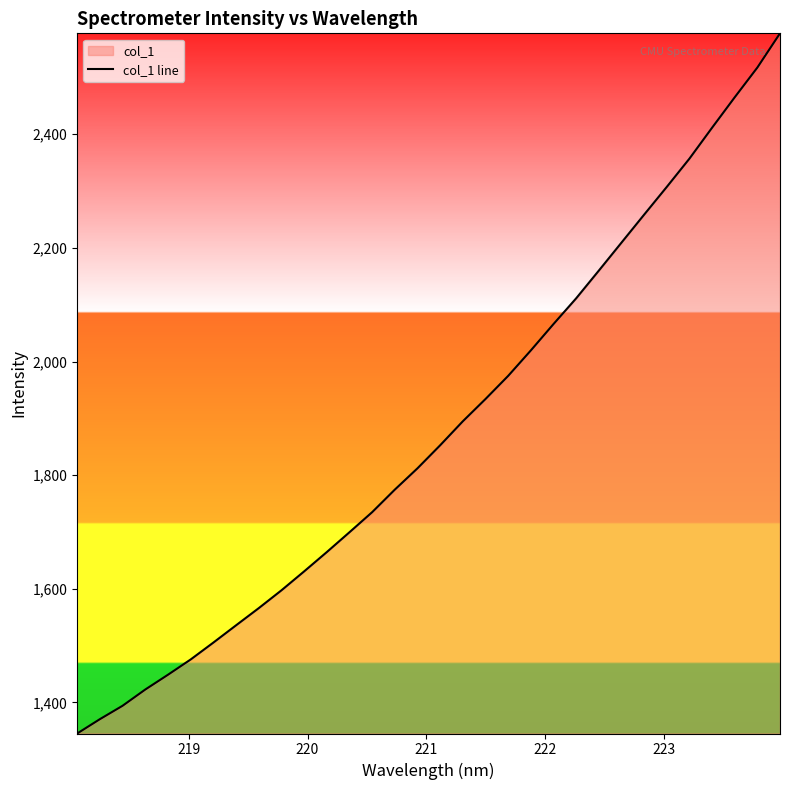

What is the maximum value shown in the chart?

2577.7